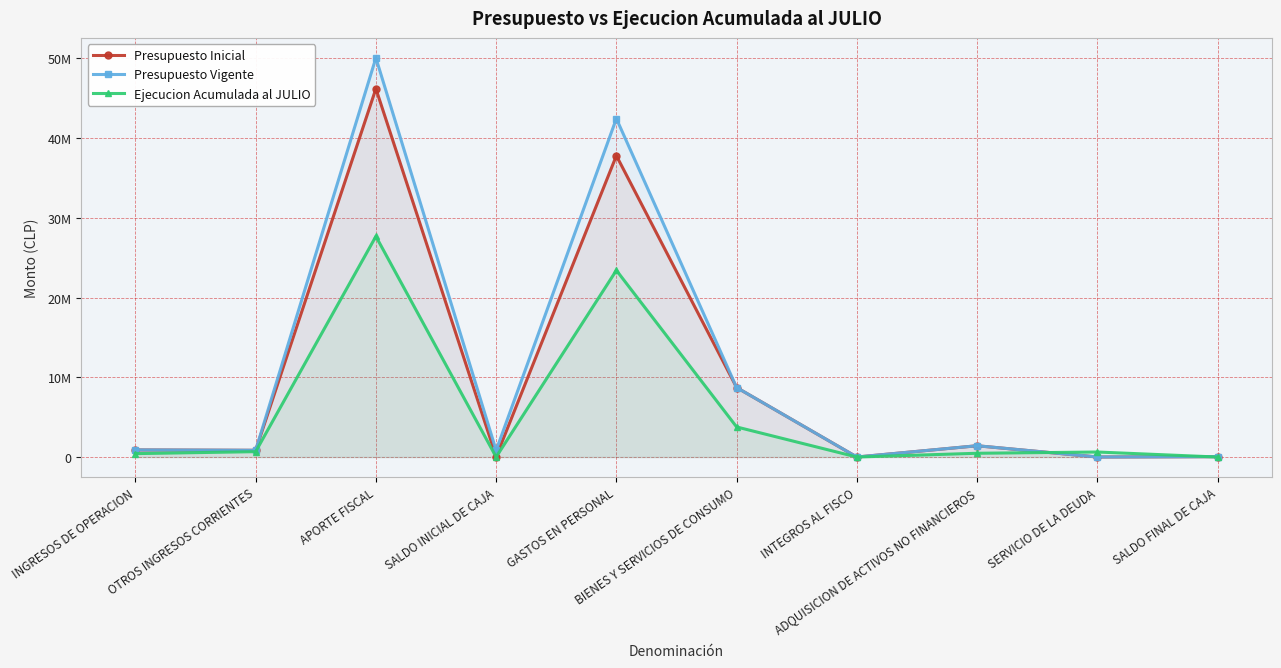

Reading right to left, transcribe all the data shown in this chart.

Presupuesto Inicial: 48000	4000	1415983	1001	8720955	37808567	48000	46213033	844752	892721
Presupuesto Vigente: 48000	4000	1415983	1001	8720955	42463006	835582	50079890	844752	892721
Ejecucion Acumulada al JULIO: 0	629778	472773	0	3774113	23423831	0	27687728	673806	428086